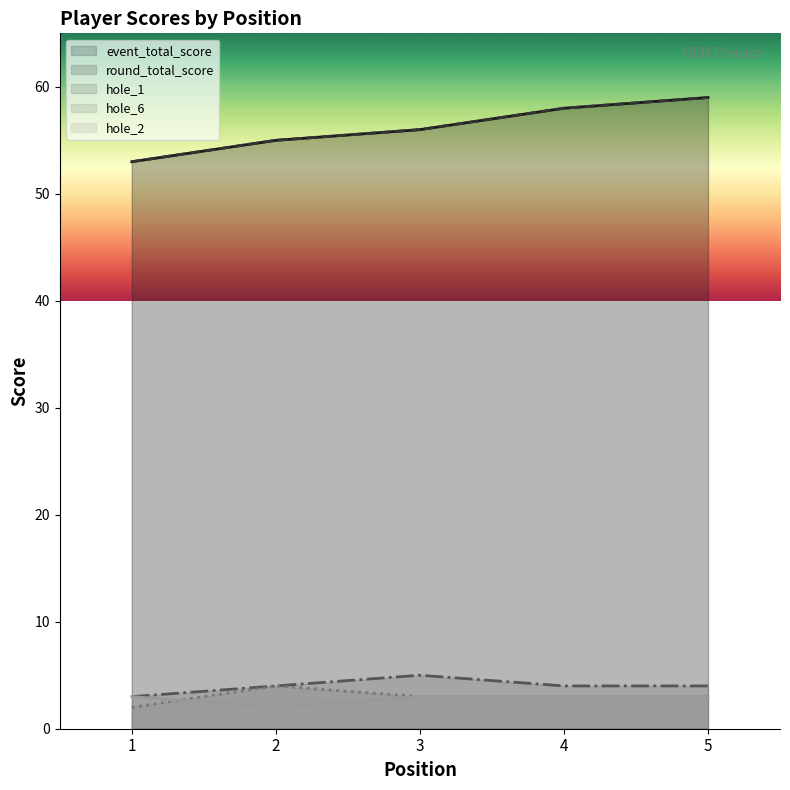

Which series has the largest range (max minus min)?

event_total_score